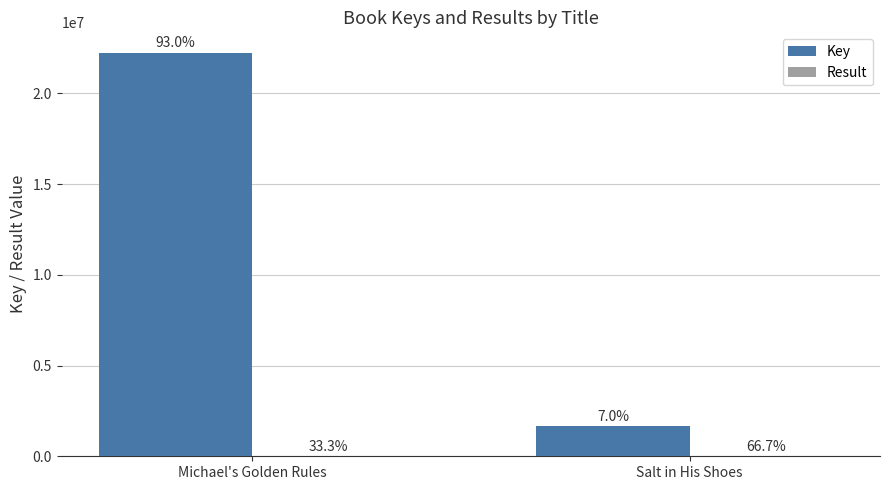

The value of Key at Salt in His Shoes is 1671271. True or false?

True